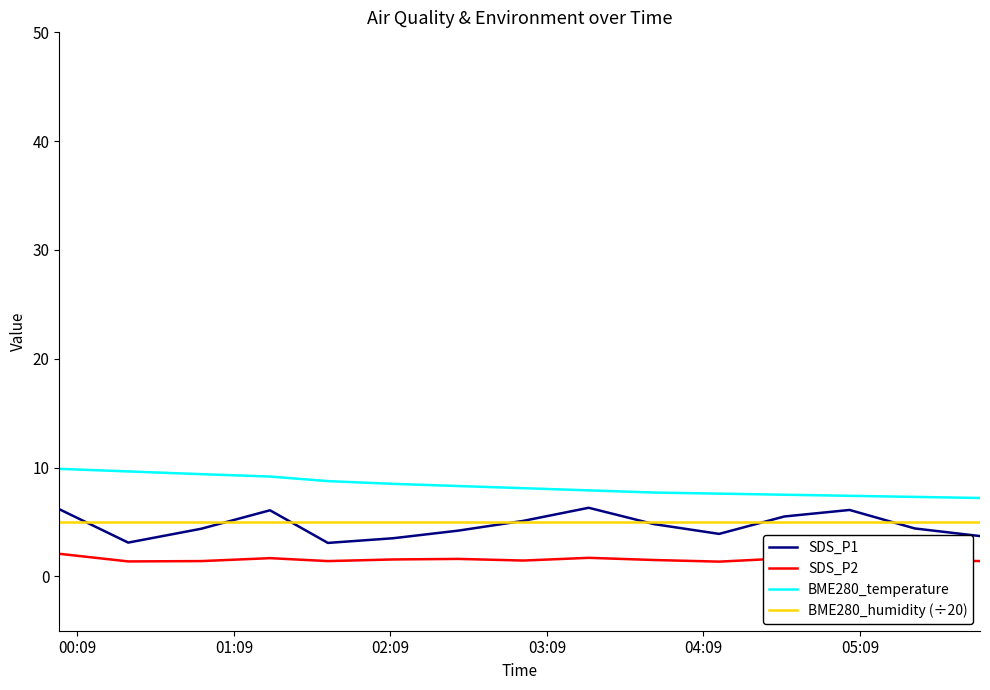

True or false: SDS_P2 and BME280_humidity (÷20) intersect in this chart.

False